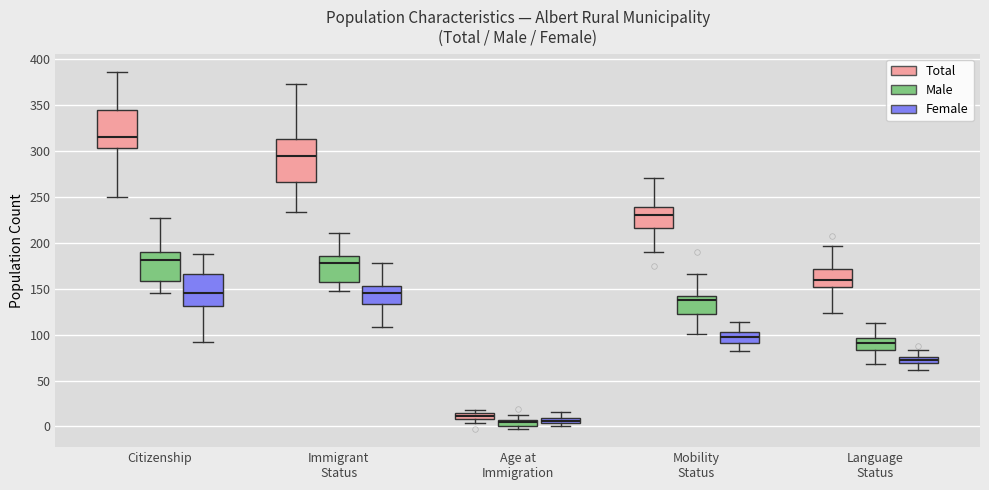

Where is the upper edge of the box for Immigrant Status (Total) on the y-axis? The values are not printed on the chart, so give them approximately, as read against the axis.

315